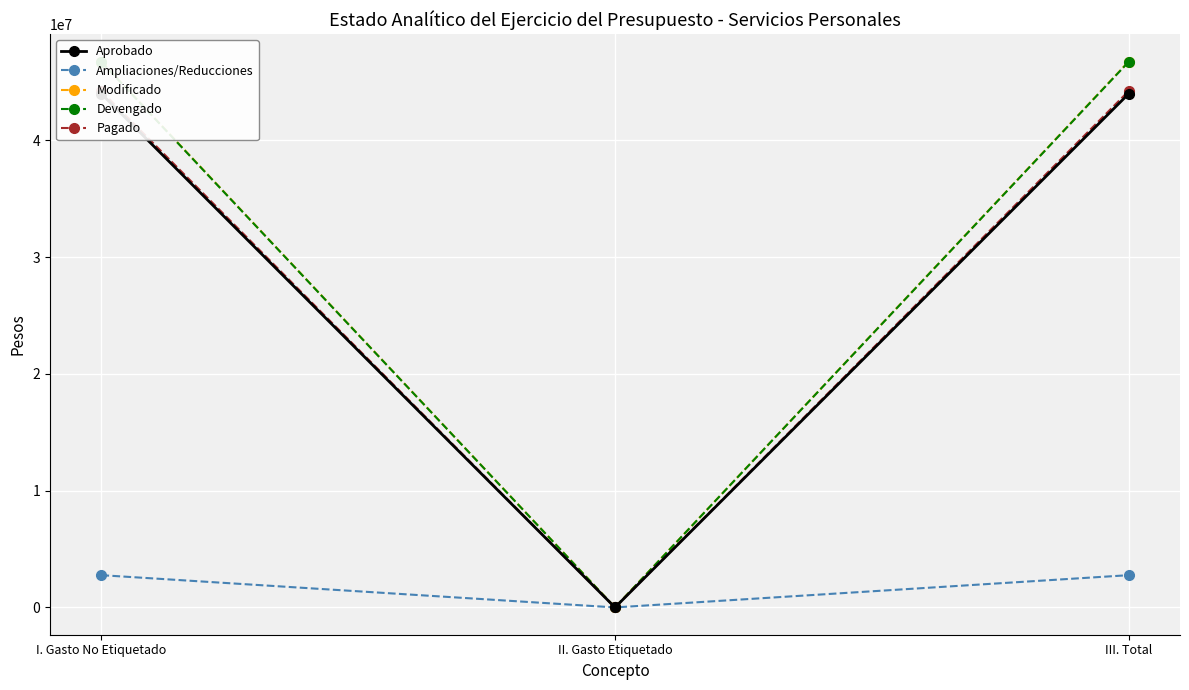

Reading left to right, extract all data points from this chart.

Aprobado: 43978228.0	0.0	43978228.0
Ampliaciones/Reducciones: 2761447.0	0.0	2761447.0
Modificado: 46739675.0	0.0	46739675.0
Devengado: 46711543.8	0.0	46711543.8
Pagado: 44209708.6	0.0	44209708.6